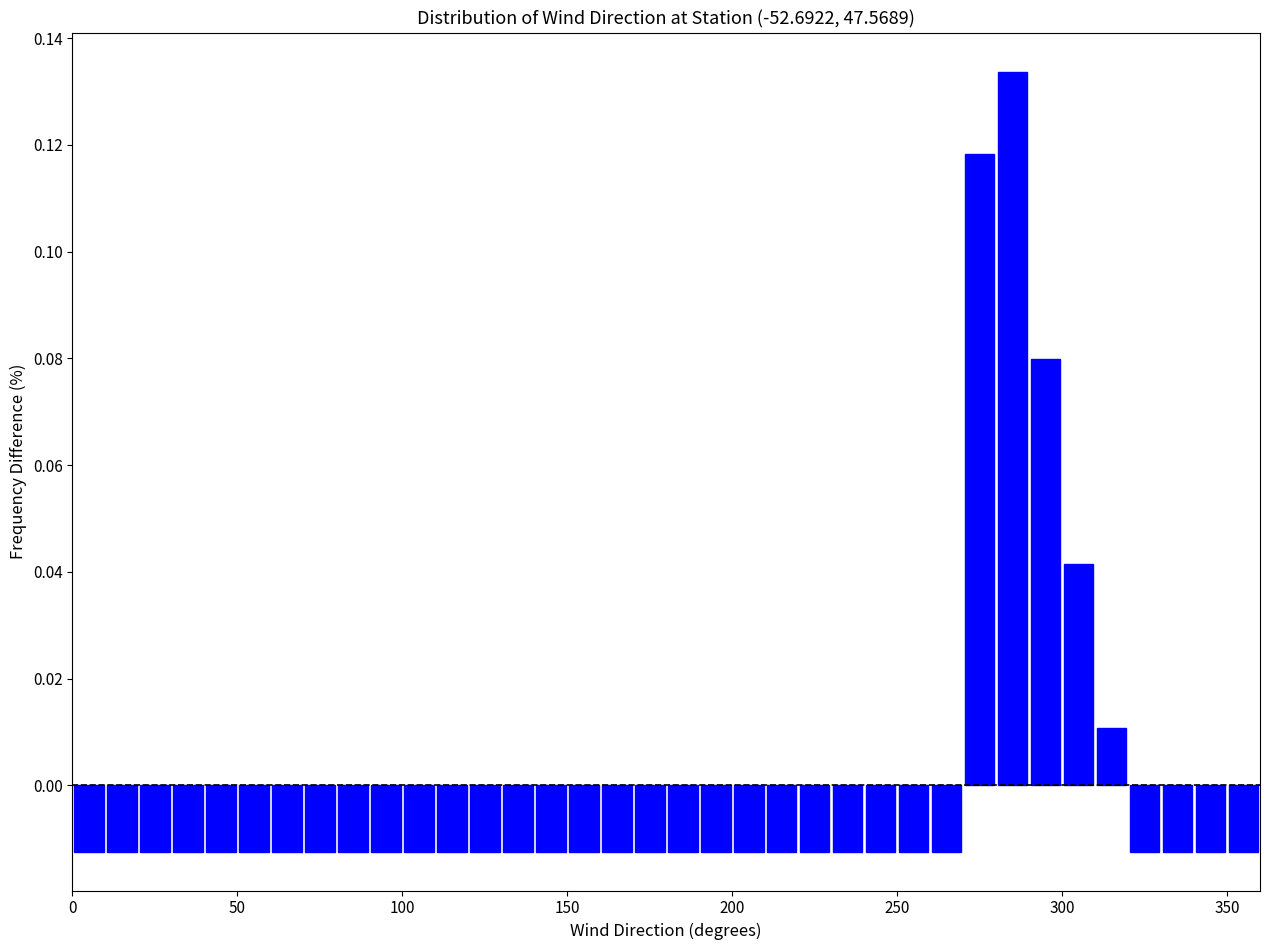

Read against the x-axis, roughly where is the centre of the tallest bar?

285